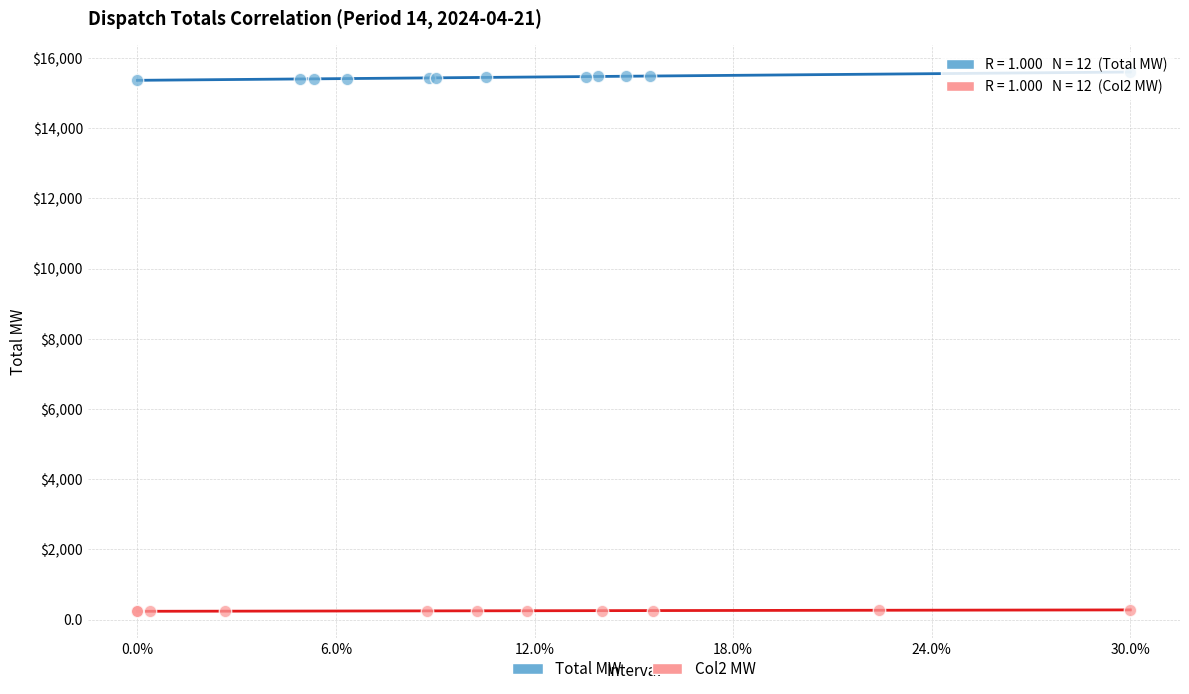

Which series contains the highest Y value?

Total MW